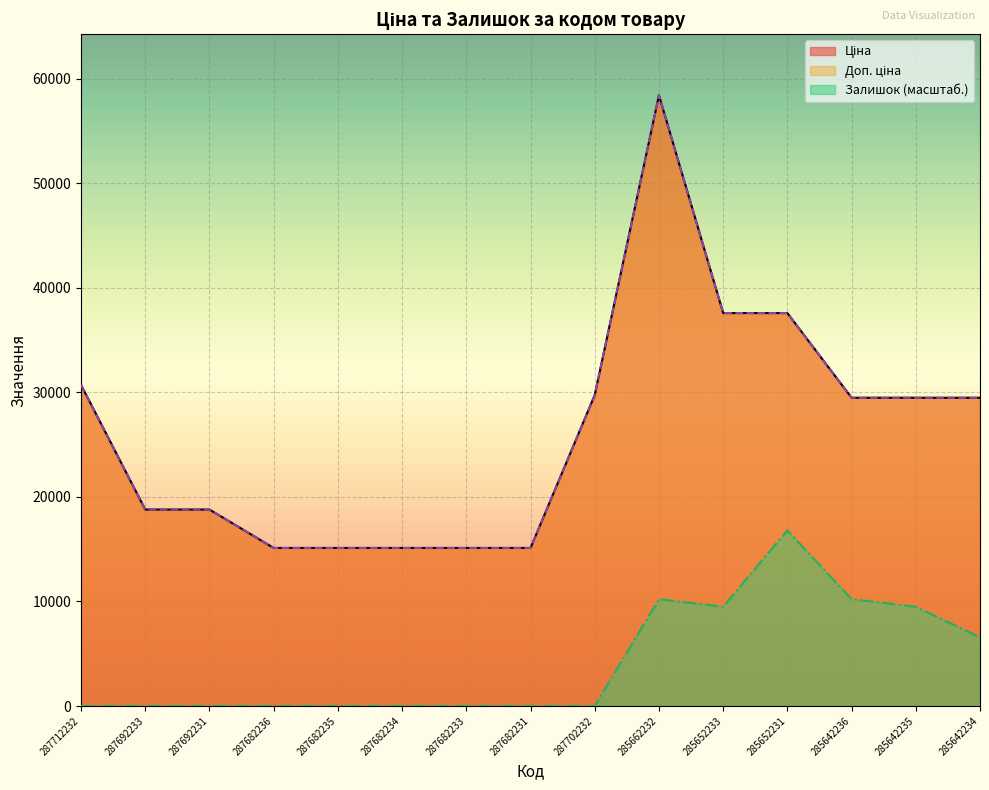

Is the value of Ціна at 287682236 greater than the value of Залишок at 287682231?

Yes